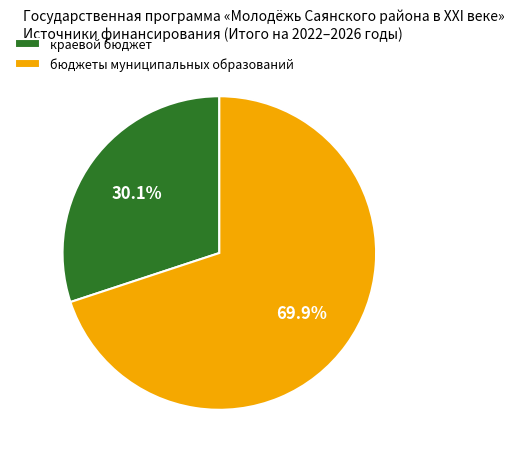

Does any single category account for the majority?

Yes